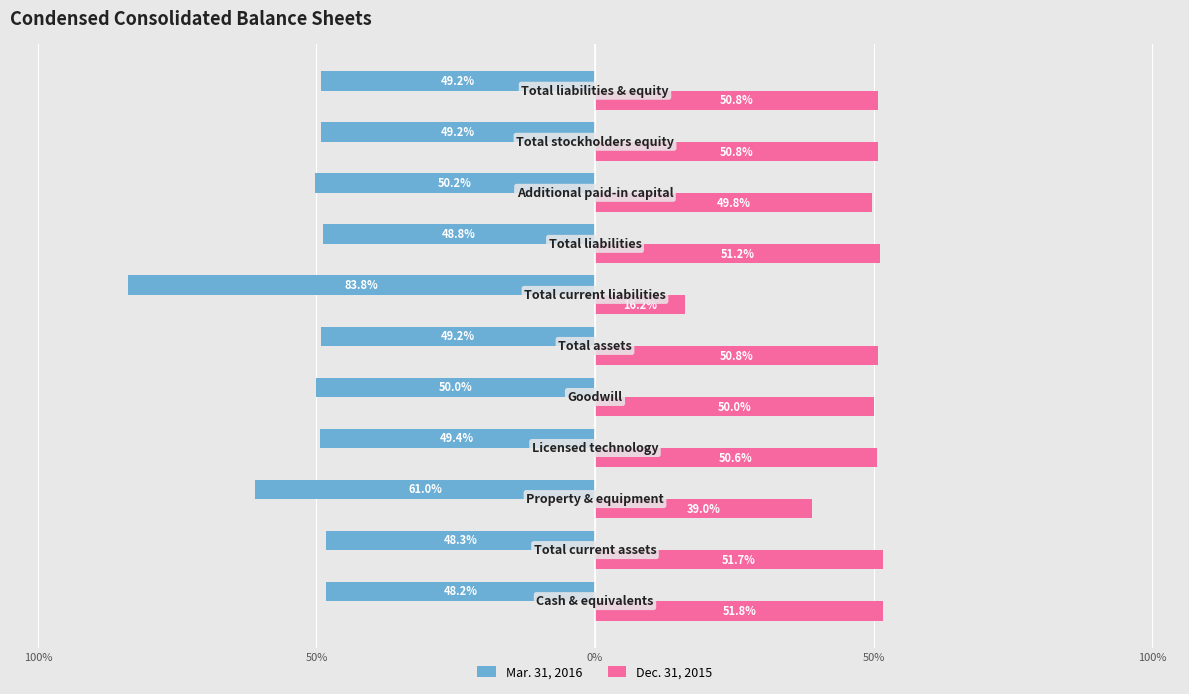

What are all the series names shown in the legend?

Mar. 31, 2016, Dec. 31, 2015